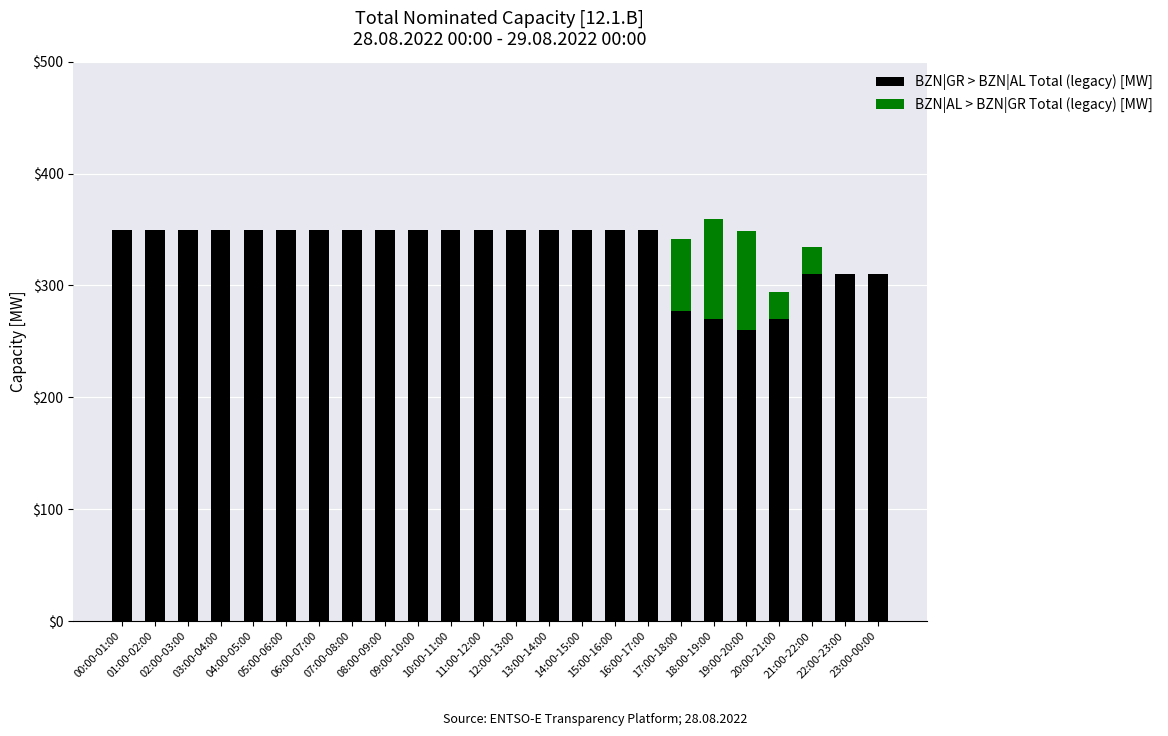

What is the sum of all BZN|GR > BZN|AL Total (legacy) [MW] values?

7957